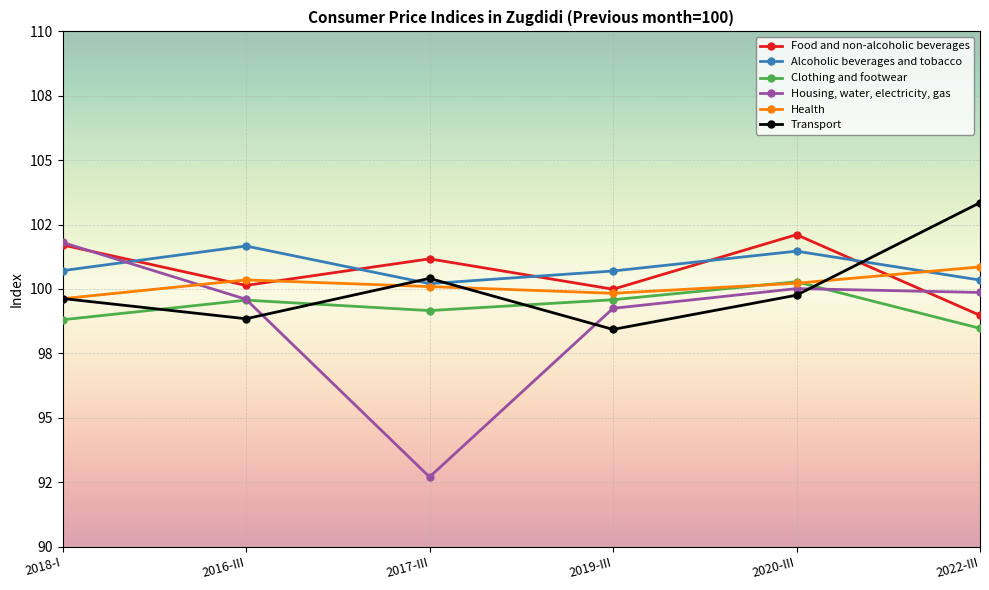

Which label corresponds to the smallest value in the chart?

2017-III